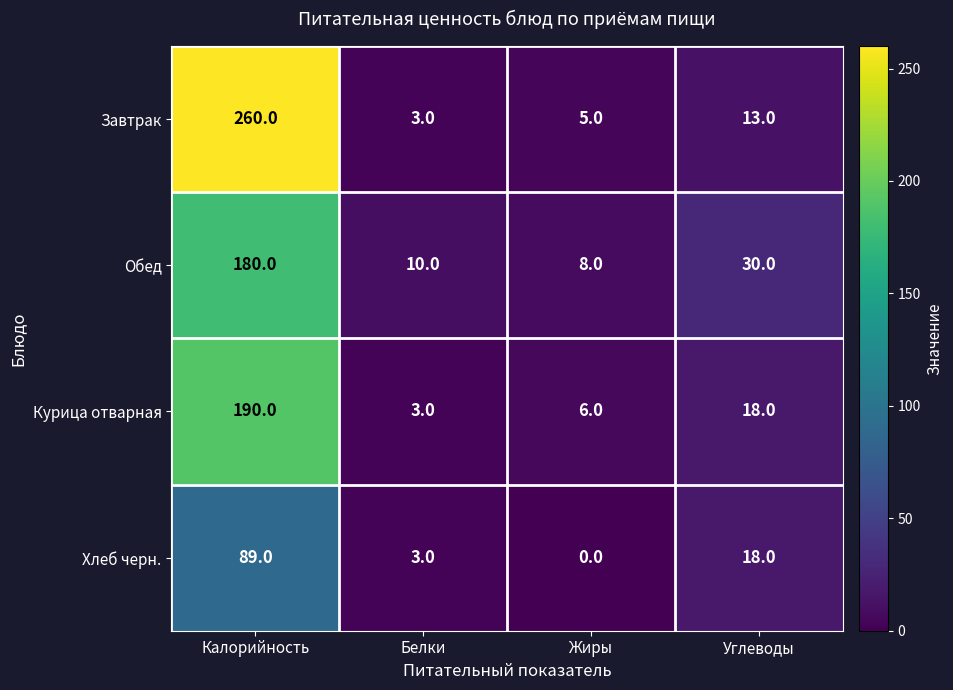

What is the sum of the Обед values at Калорийность and Белки?

190